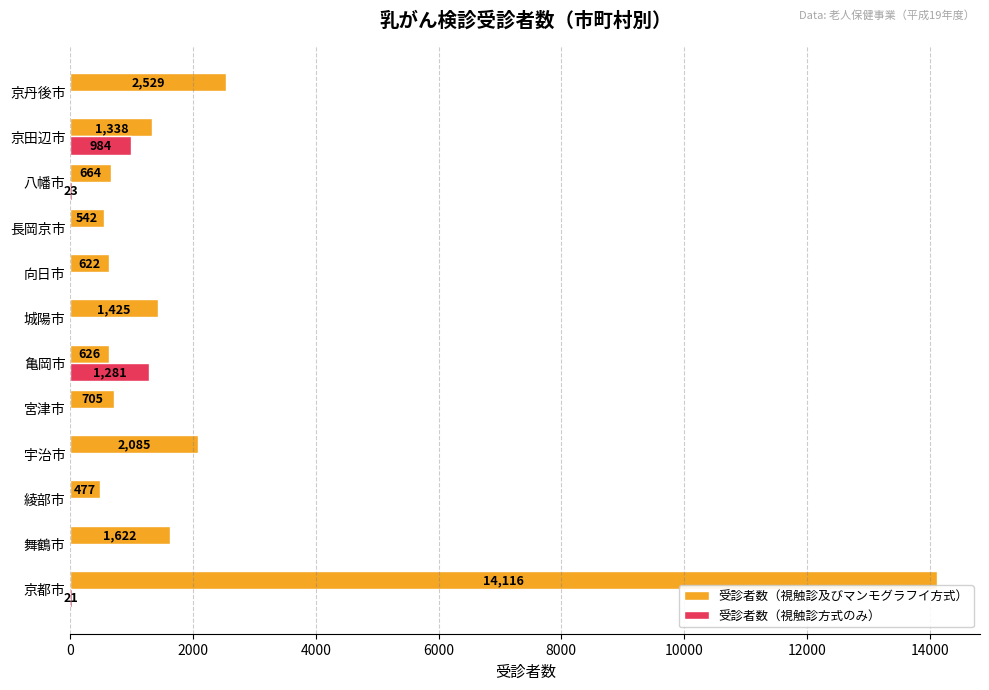

Which series changed the most between 京都市 and 八幡市?

受診者数（視触診及びマンモグラフイ方式）